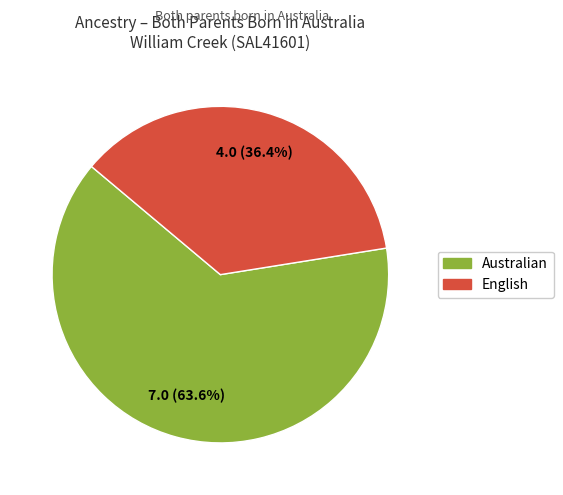

Rank the categories by value from highest to lowest.

Australian, English